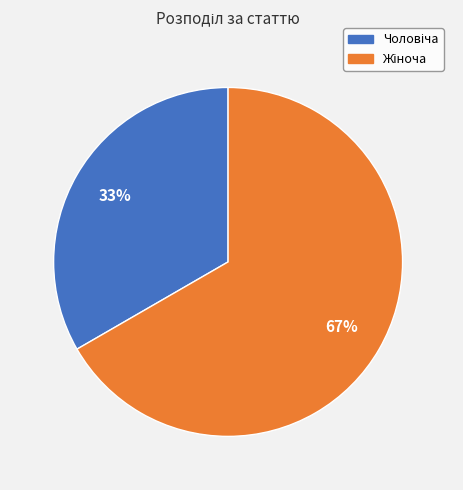

To the nearest percent, what is the average slice percentage?

50%